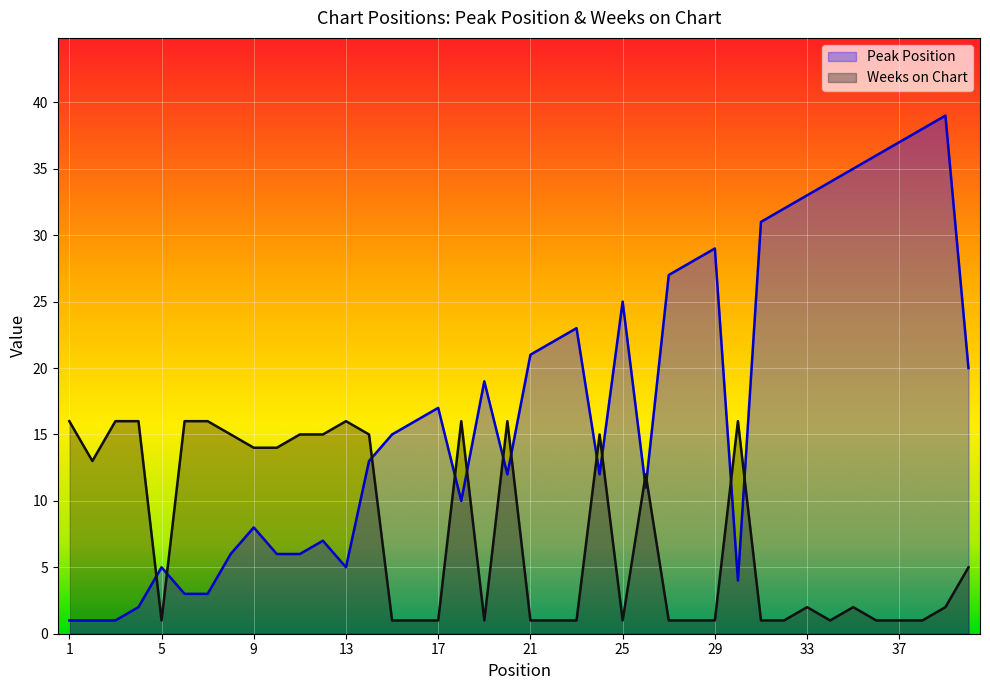

Rank the categories by Weeks on Chart value from highest to lowest.

1, 3, 4, 6, 7, 13, 18, 20, 30, 8, 11, 12, 14, 24, 9, 10, 2, 26, 40, 33, 35, 39, 5, 15, 16, 17, 19, 21, 22, 23, 25, 27, 28, 29, 31, 32, 34, 36, 37, 38